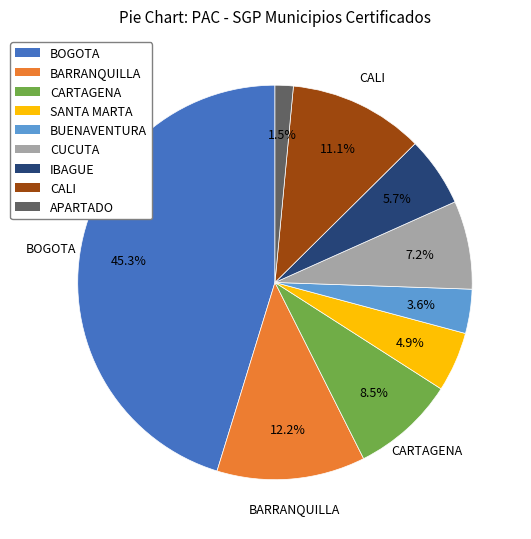

Is there any slice that represents more than half of the pie?

No